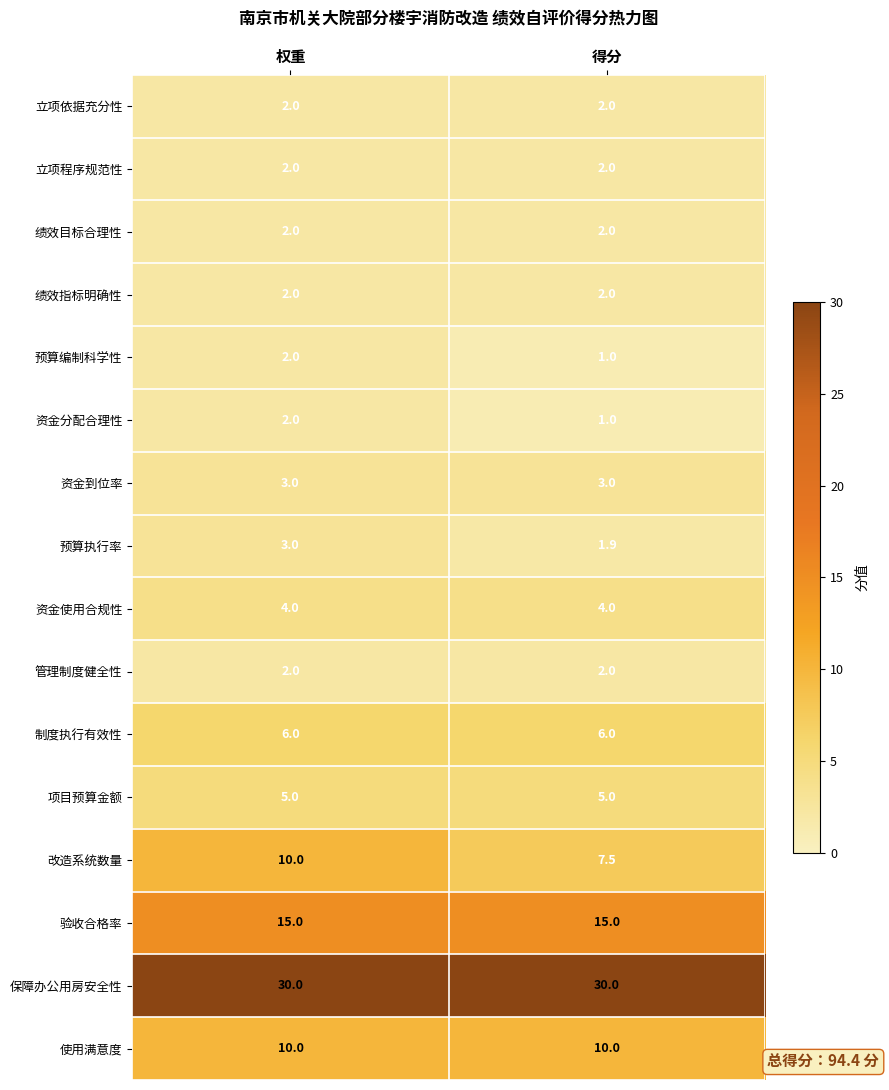

What is the smallest value displayed?

1.0